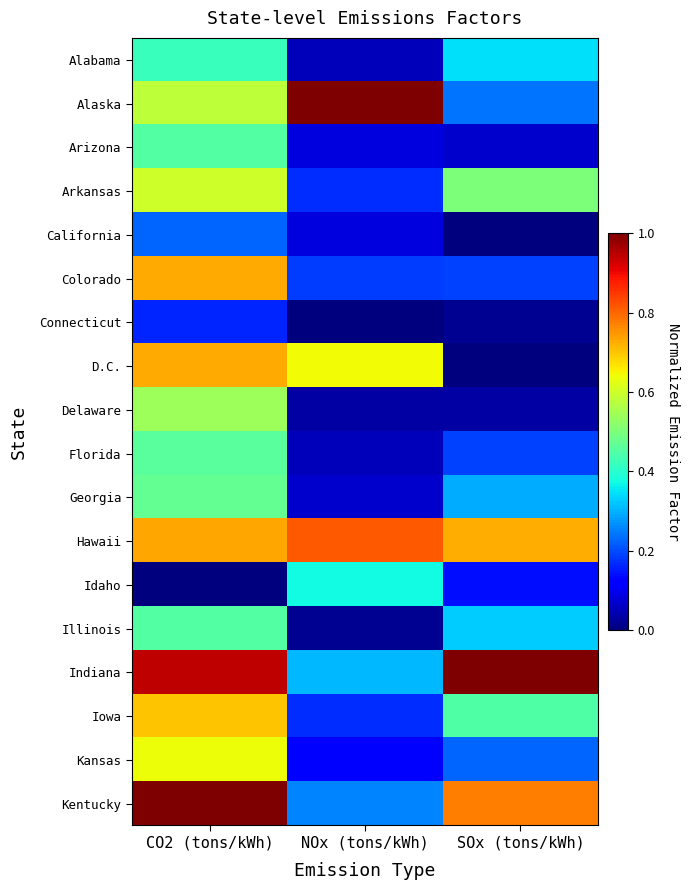

What is the spread (max minus min) of values at CO2 (tons/kWh)?

1.0